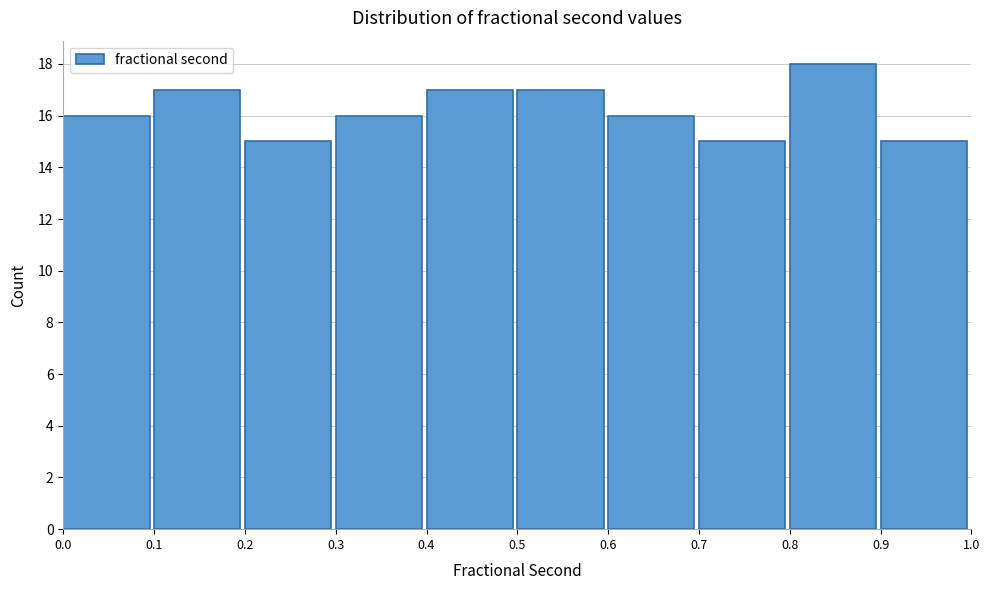

Reading left to right, transcribe this chart: for each bar, give the range it covers on the x-axis and its height. The values are not printed on the chart, so give them approximately, as read against the axis.

0.0 to 0.1: 16
0.1 to 0.2: 17
0.2 to 0.3: 15
0.3 to 0.4: 16
0.4 to 0.5: 17
0.5 to 0.6: 17
0.6 to 0.7: 16
0.7 to 0.8: 15
0.8 to 0.9: 18
0.9 to 1.0: 15